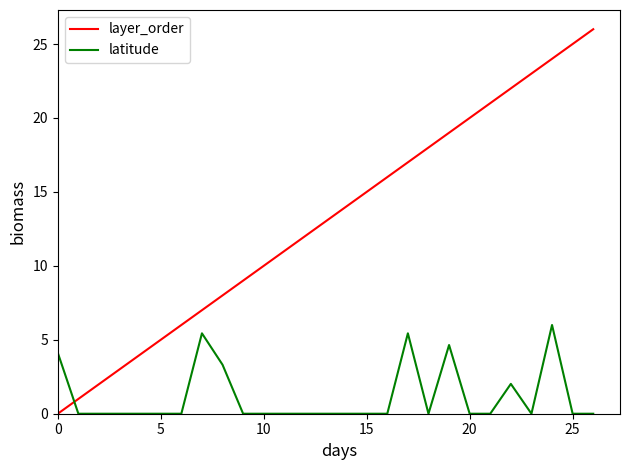

How many intersections are there between latitude and layer_order?

1